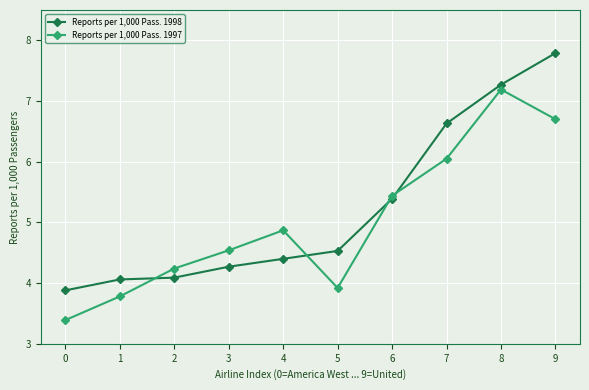

At 9, list the series in order from smallest to largest.

Reports per 1,000 Pass. 1997, Reports per 1,000 Pass. 1998